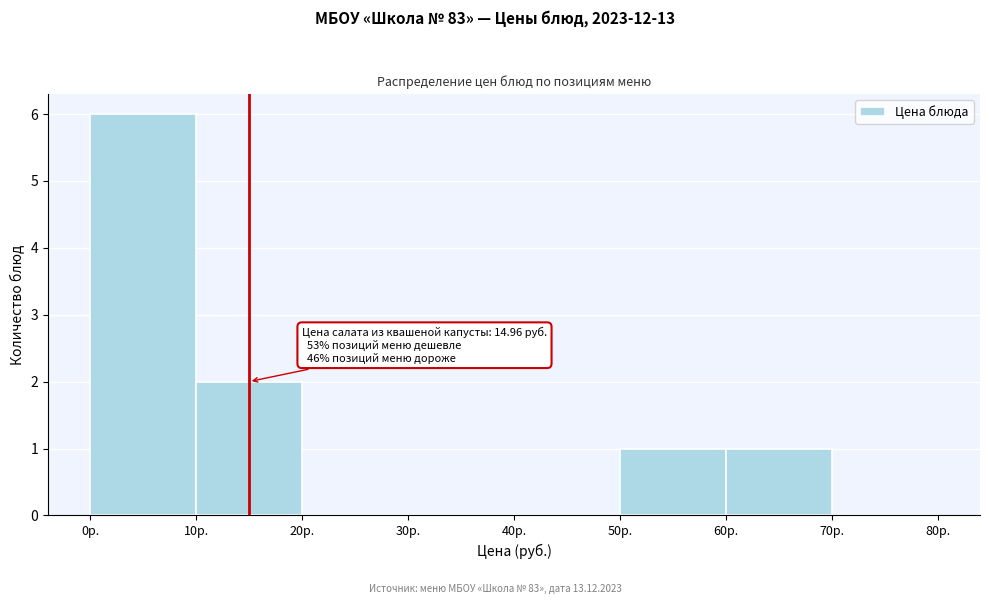

Which range on the x-axis has the tallest bar?

0 to 10